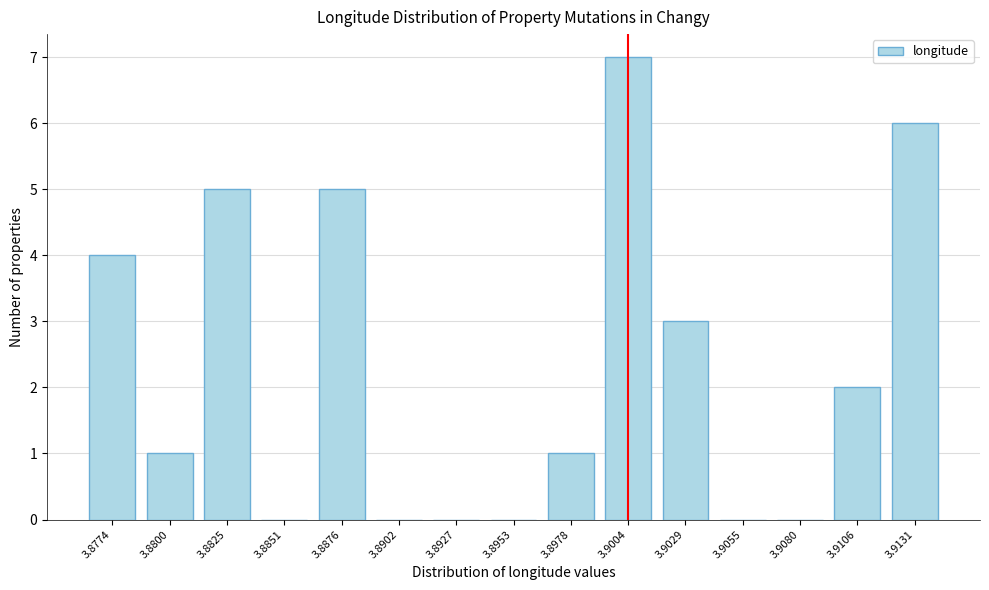

Reading left to right, extract all data points from this chart.

3.8774=4	3.8800=1	3.8825=5	3.8851=0	3.8876=5	3.8902=0	3.8927=0	3.8953=0	3.8978=1	3.9004=7	3.9029=3	3.9055=0	3.9080=0	3.9106=2	3.9131=6